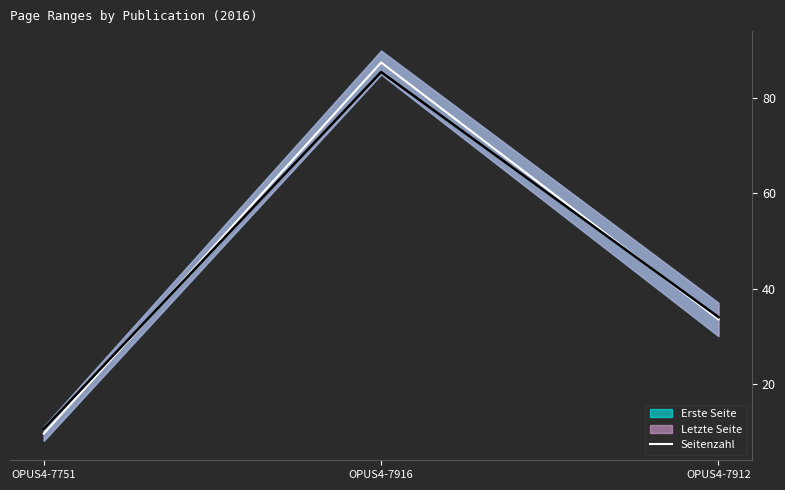

List the labels in order of value, smallest first.

OPUS4-7751, OPUS4-7912, OPUS4-7916